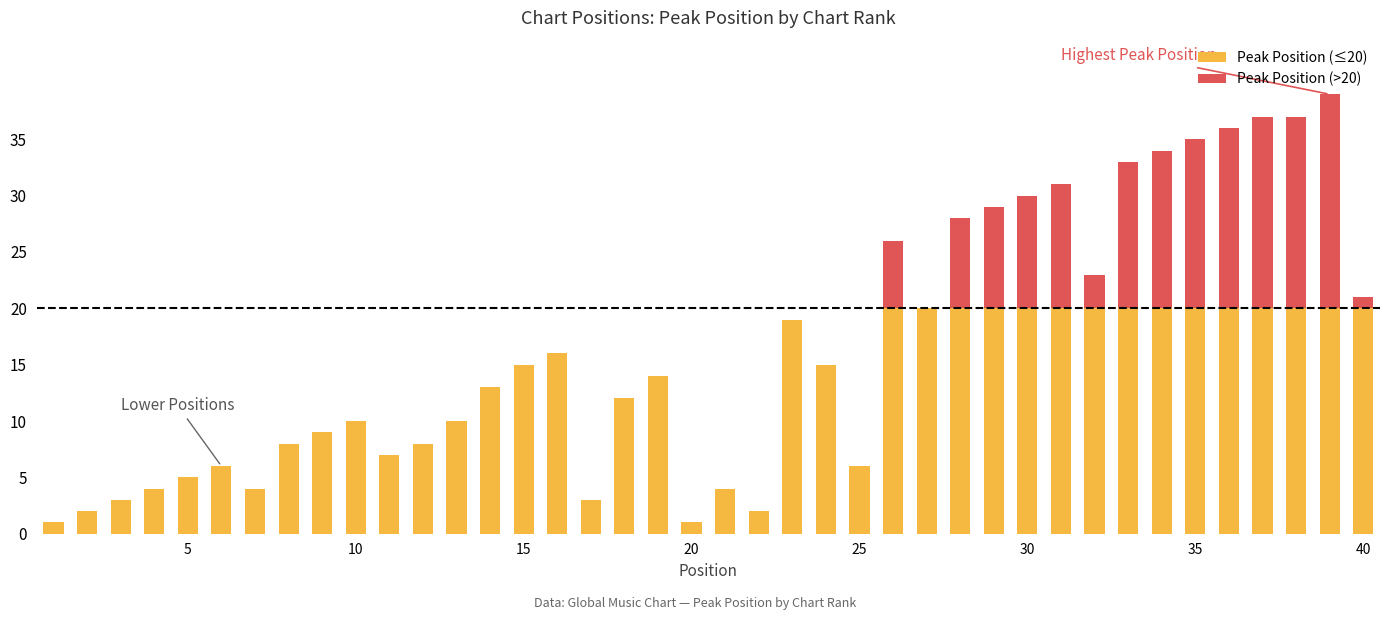

What is the value of the Peak Position (≤20) bar at the 34th from the left?

20